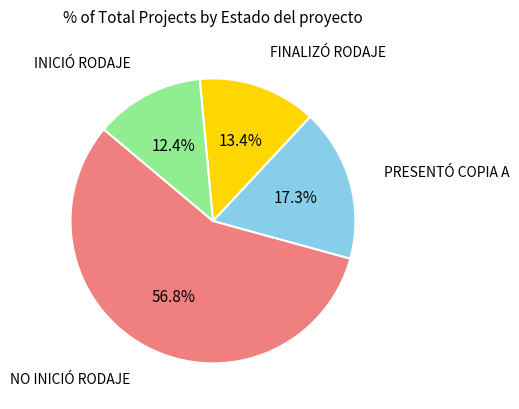

Does any single category account for the majority?

Yes